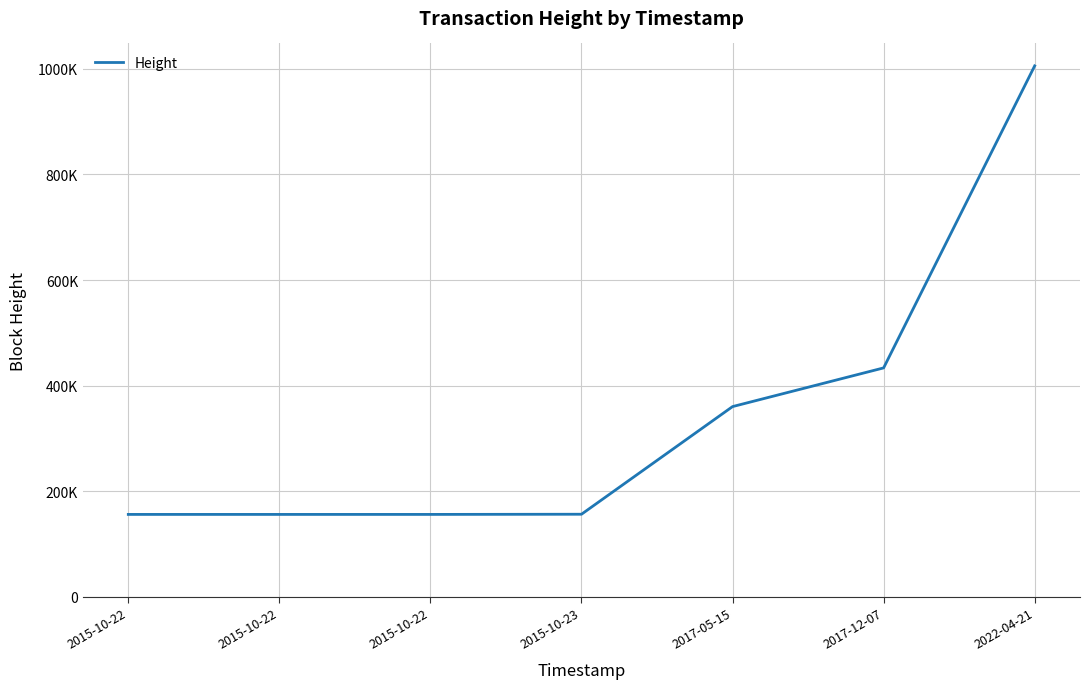

Reading left to right, what are all the values shown in this chart?

2015-10-22=156095	2015-10-22=156098	2015-10-22=156098	2015-10-23=156439	2017-05-15=360293	2017-12-07=433565	2022-04-21=1005560